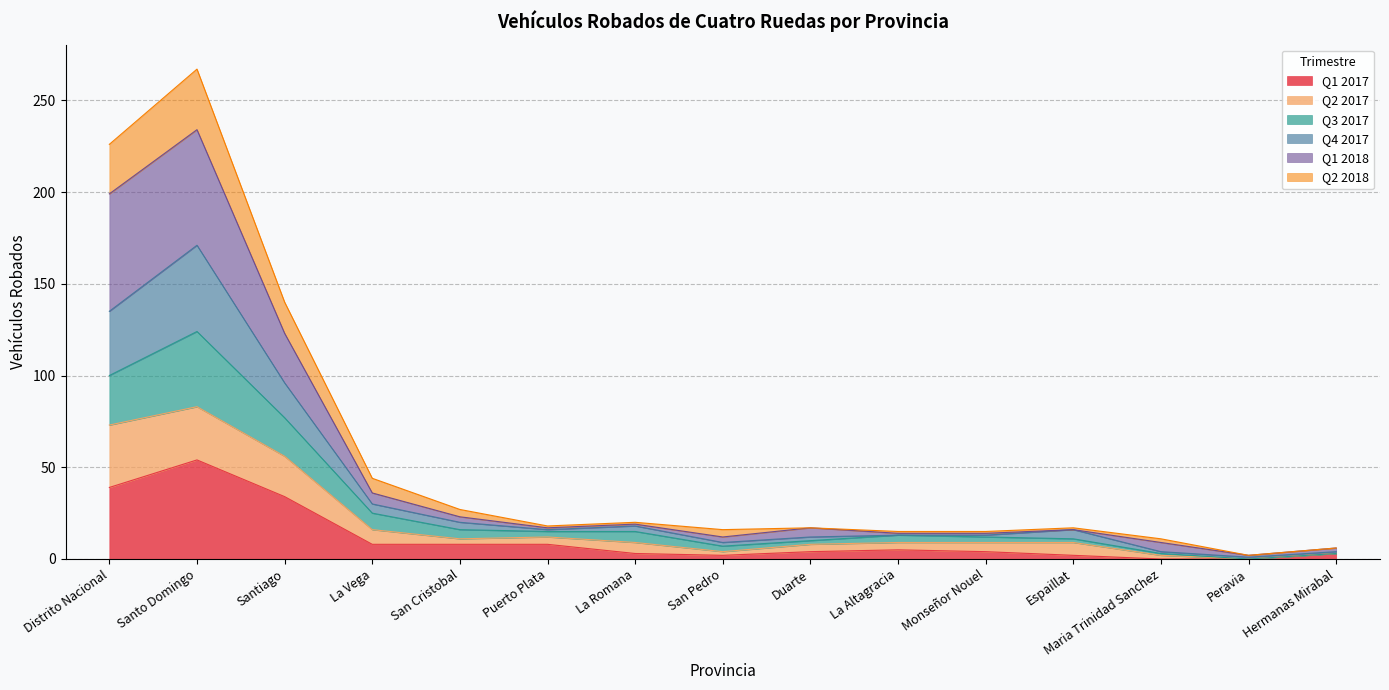

Which series has the widest spread of values?

Q1 2018